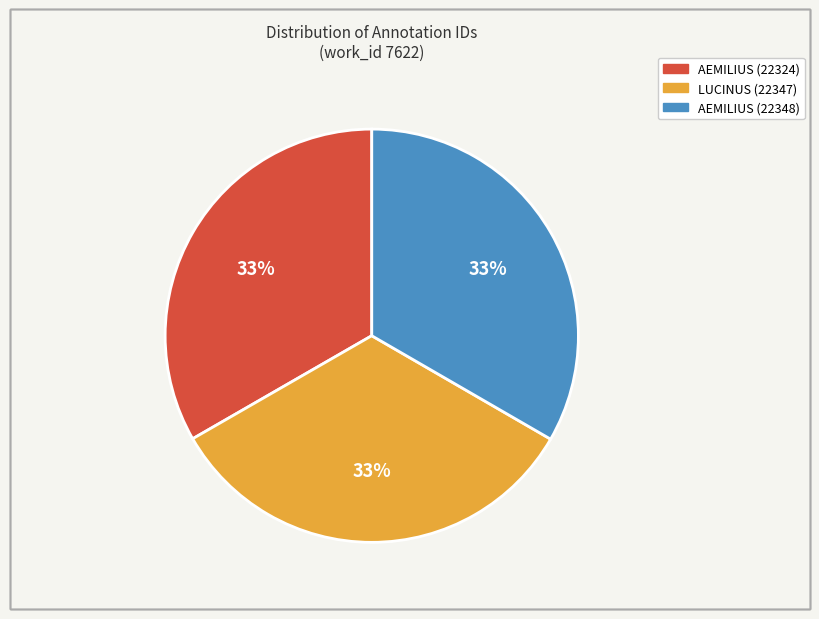

Is there a majority slice in this chart?

No